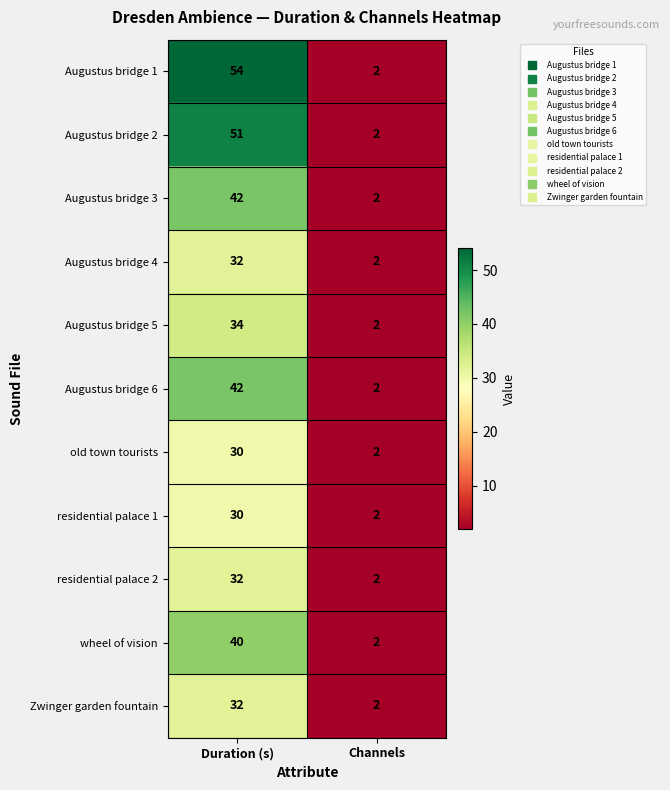

Rank the categories by residential palace 1 value from lowest to highest.

Channels, Duration (s)